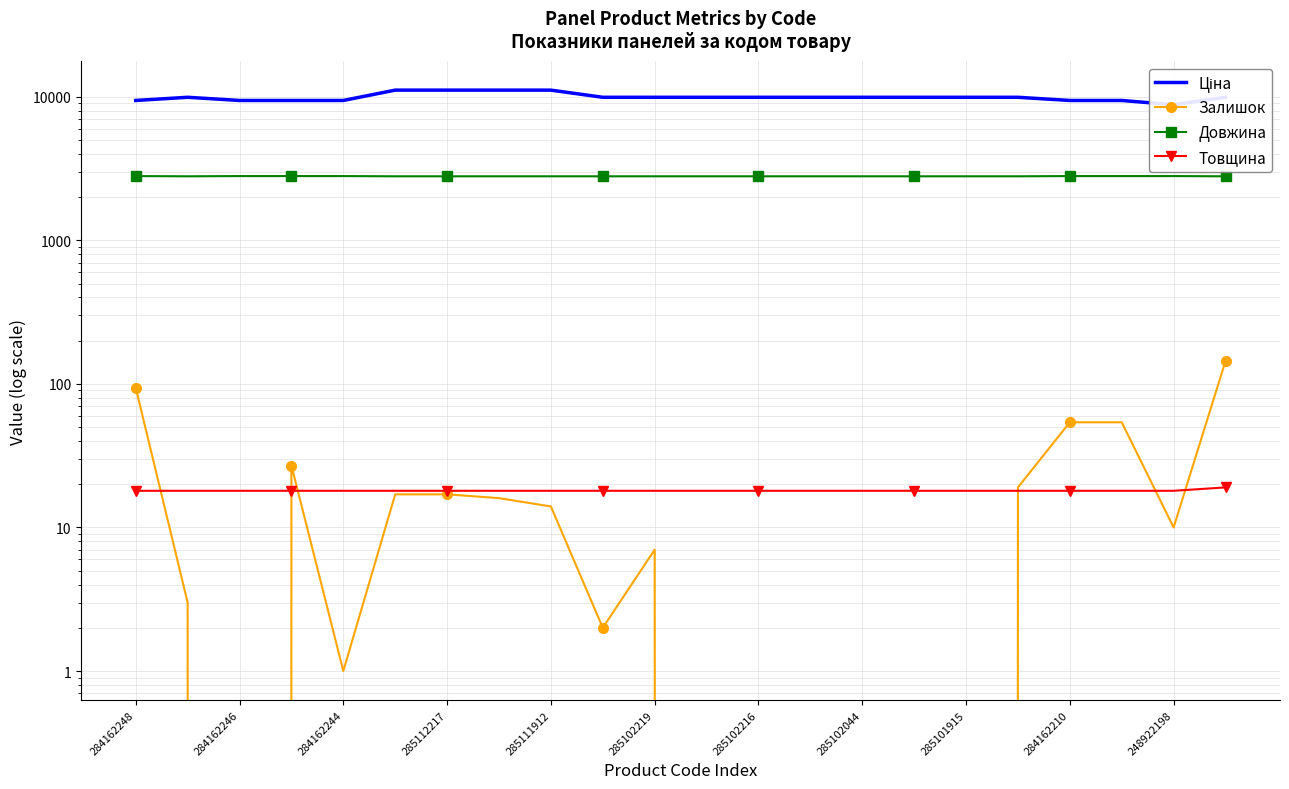

True or false: Товщина and Залишок intersect in this chart.

True